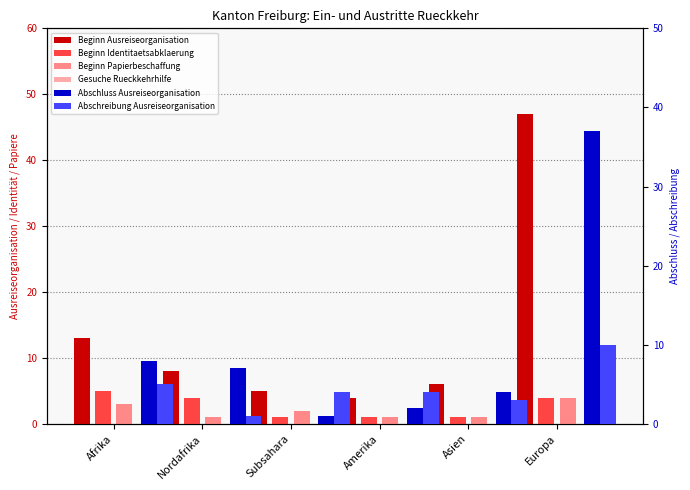

Reading left to right, extract all data points from this chart.

Beginn Ausreiseorganisation: 13	8	5	4	6	47
Beginn Identitaetsabklaerung: 5	4	1	1	1	4
Beginn Papierbeschaffung: 3	1	2	1	1	4
Gesuche Rueckkehrhilfe: 0	0	0	0	0	0
Abschluss Ausreiseorganisation: 8	7	1	2	4	37
Abschreibung Ausreiseorganisation: 5	1	4	4	3	10